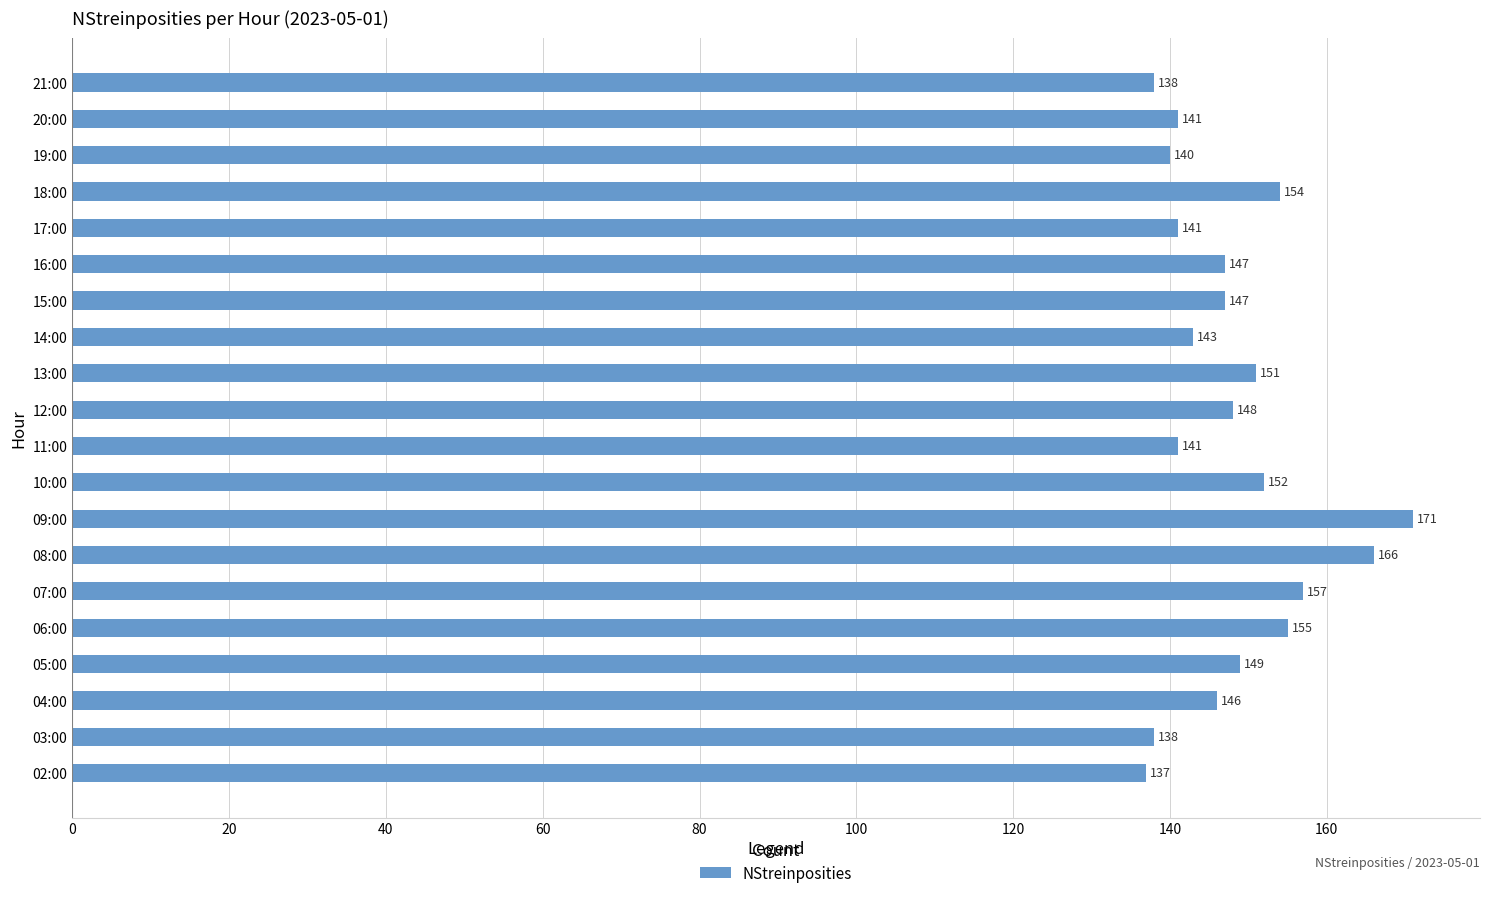

What is the maximum value shown in the chart?

171